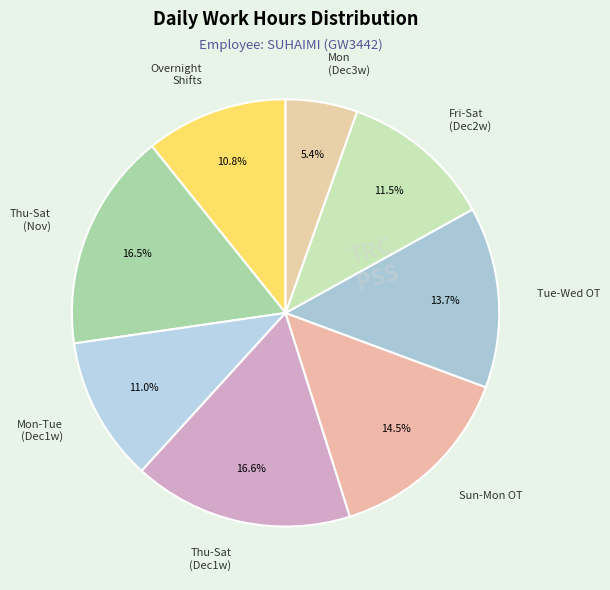

What percentage is NOT represented by Overnight Shifts?

89.2%